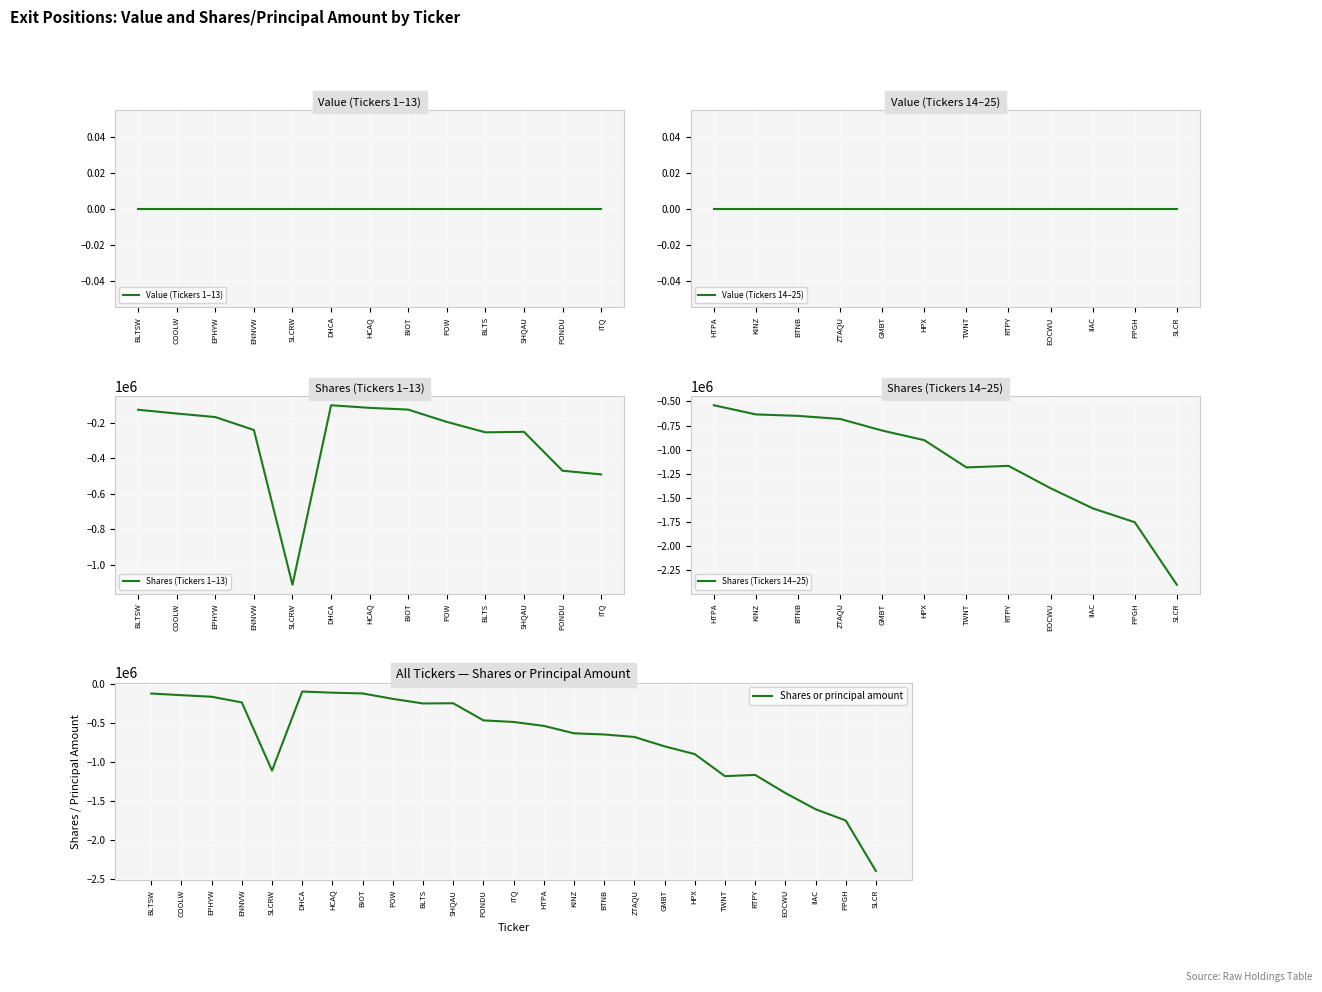

Reading left to right, transcribe all the data shown in this chart.

-125450	-146666	-166665	-239449	-1112570	-100000	-114662	-124469	-193982	-252700	-250000	-469422	-490000	-540044	-635124	-650000	-682164	-802393	-901800	-1184169	-1168192	-1400000	-1607928	-1752286	-2400000